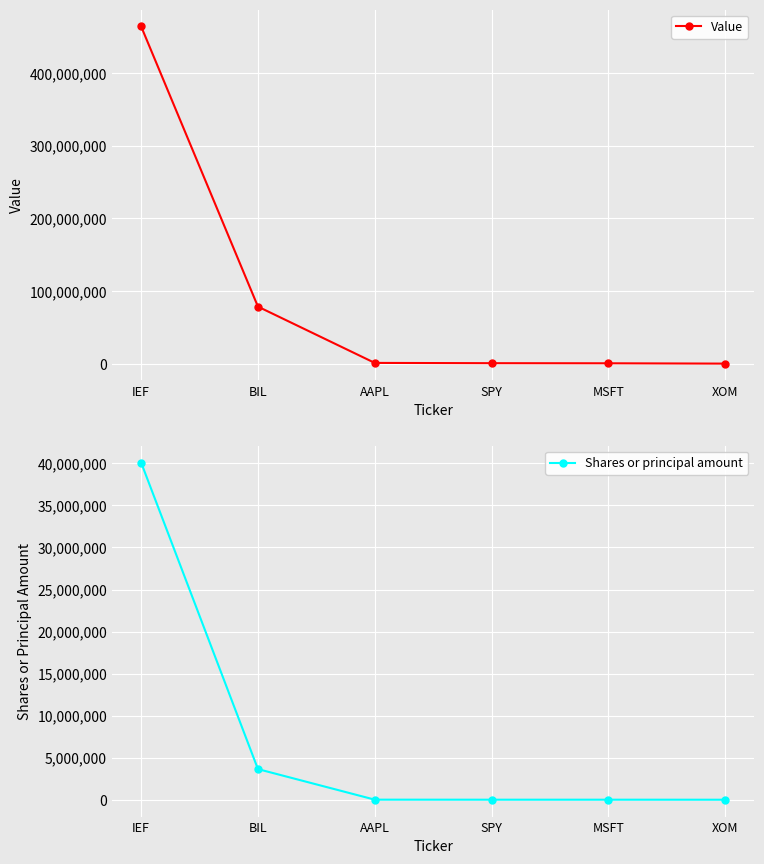

What is the total value across all series at BIL?

82108270